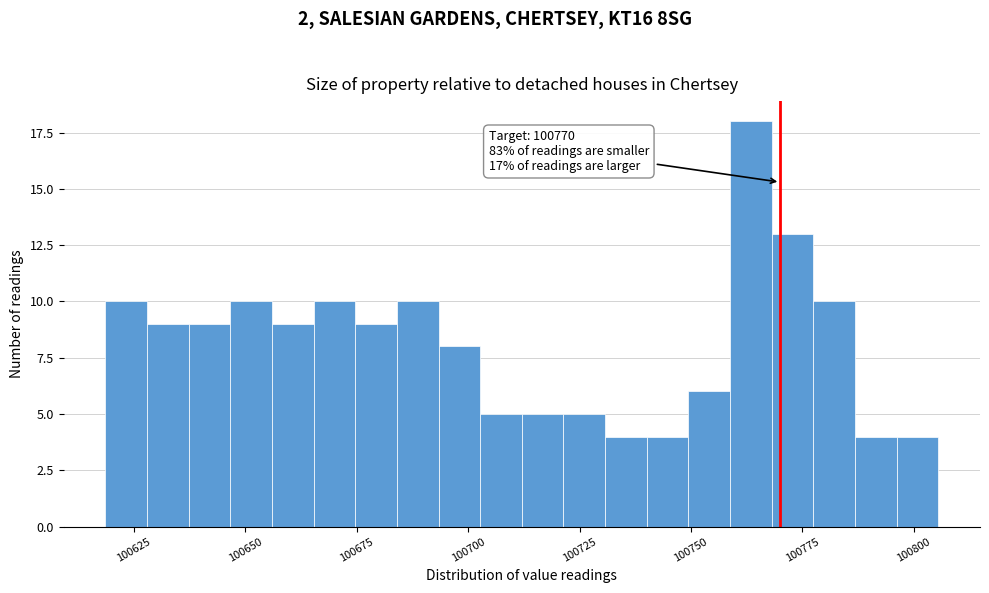

Around what value on the x-axis is the tallest bar? Give the approximate position of its centre, as read against the axis.

100765